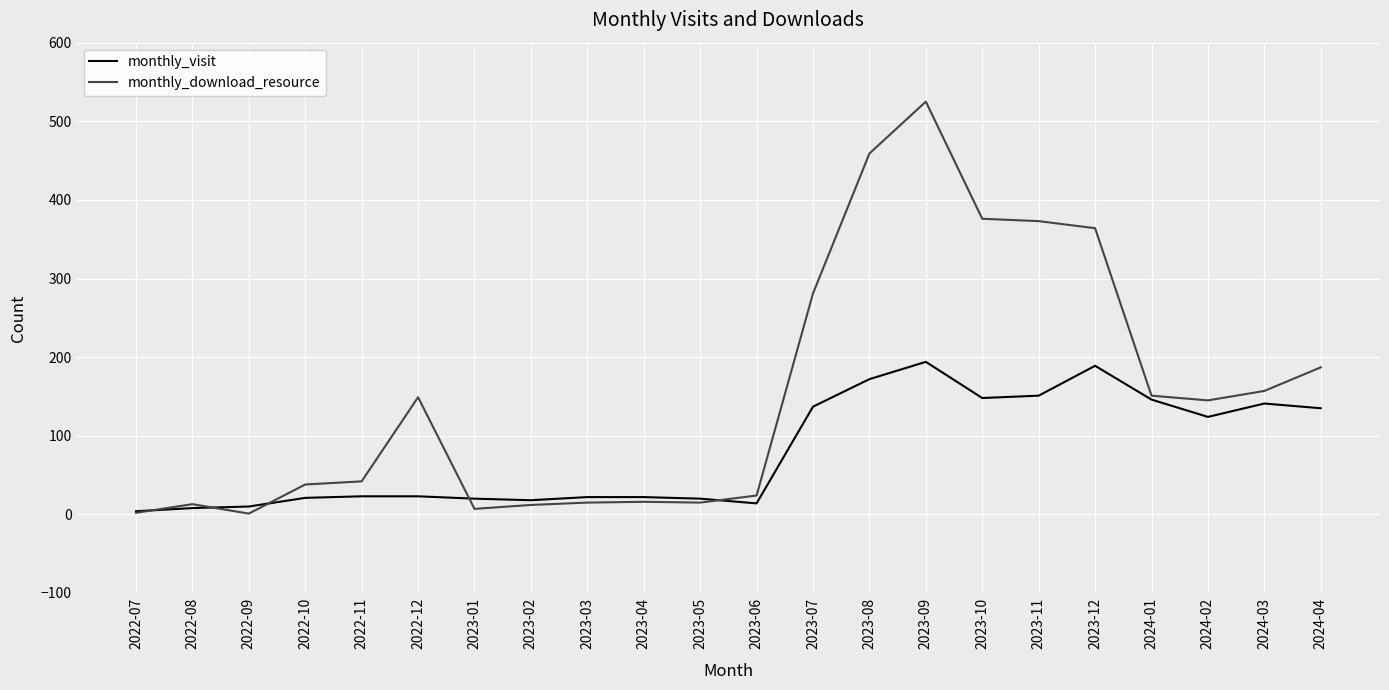

True or false: monthly_download_resource has a value of 151 at 2024-01.

True